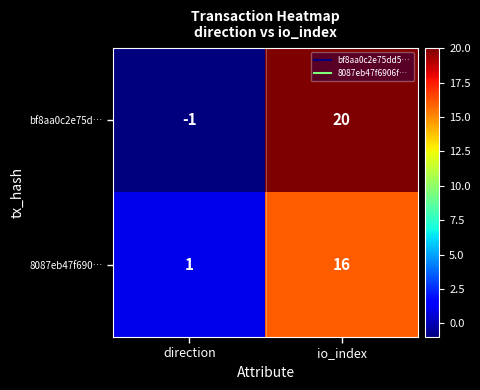

True or false: 8087eb47f690… has a value of 1 at direction.

True